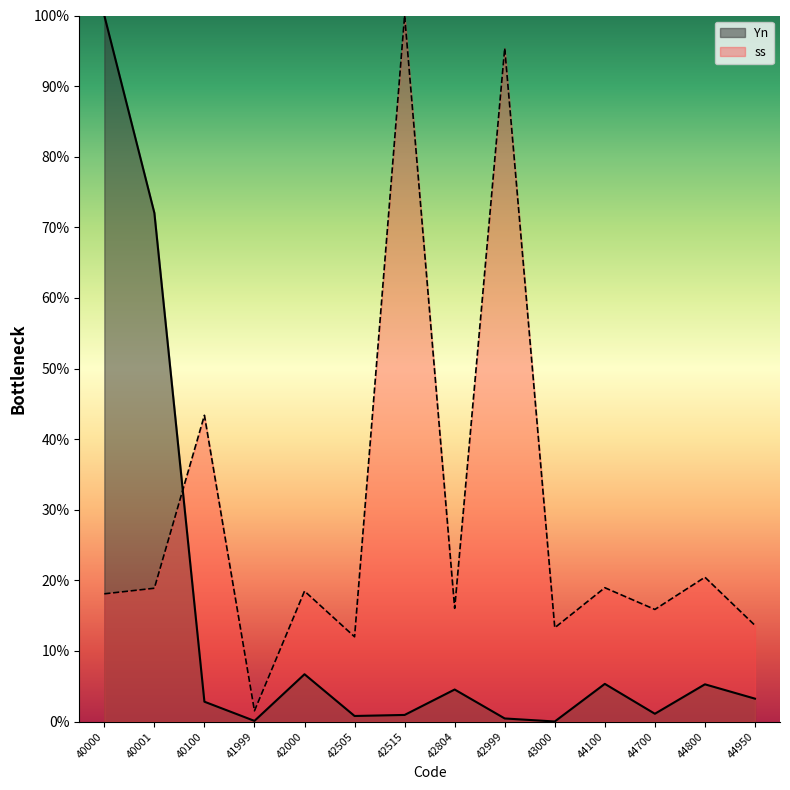

Where is the first local maximum for ss?

40100